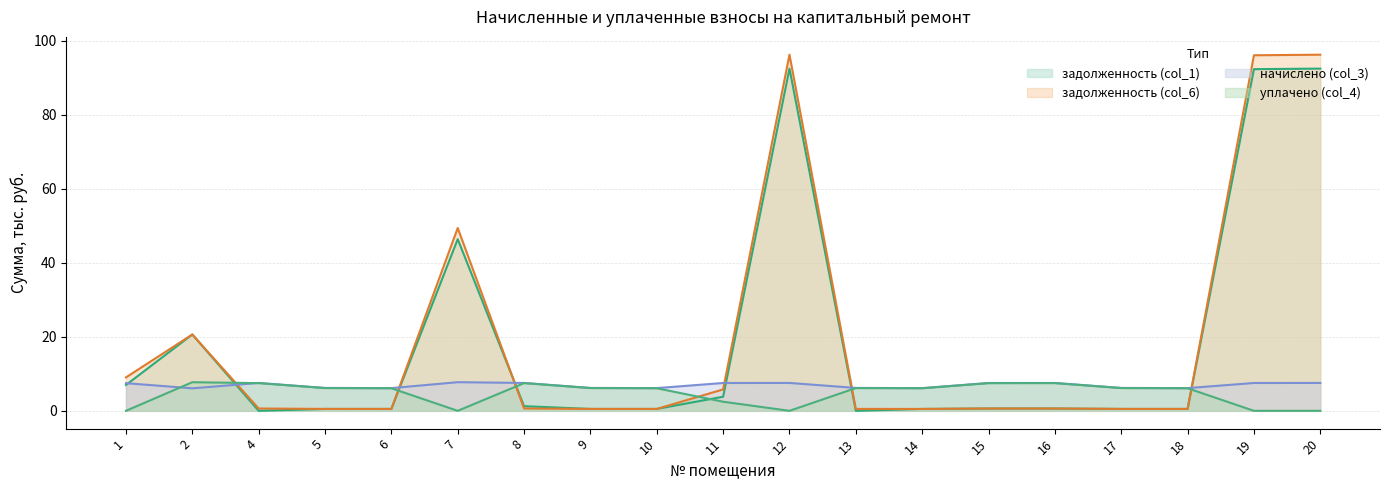

What is the average value of the уплачено (col_4) series?

4.7